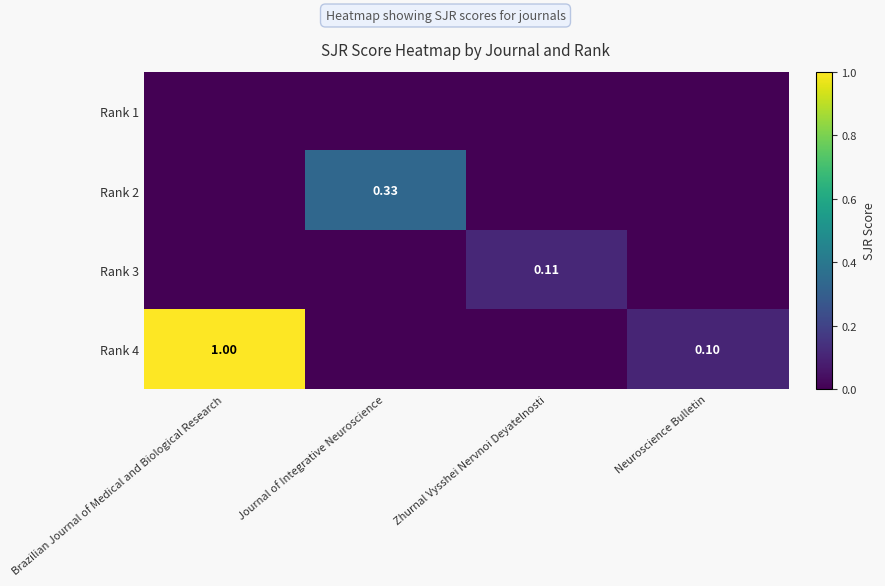

At how many categories does at least one series exceed 0?

4